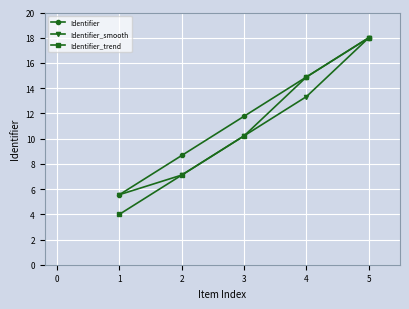

True or false: Identifier_trend has more than 1 interior local peaks.

False